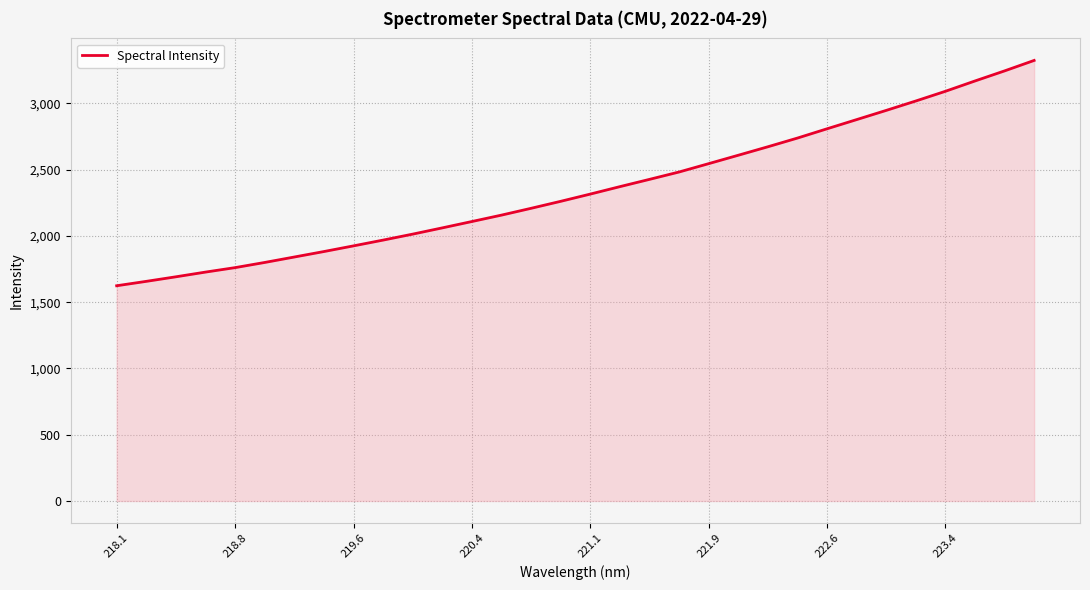

How many lines are shown in the chart?

1